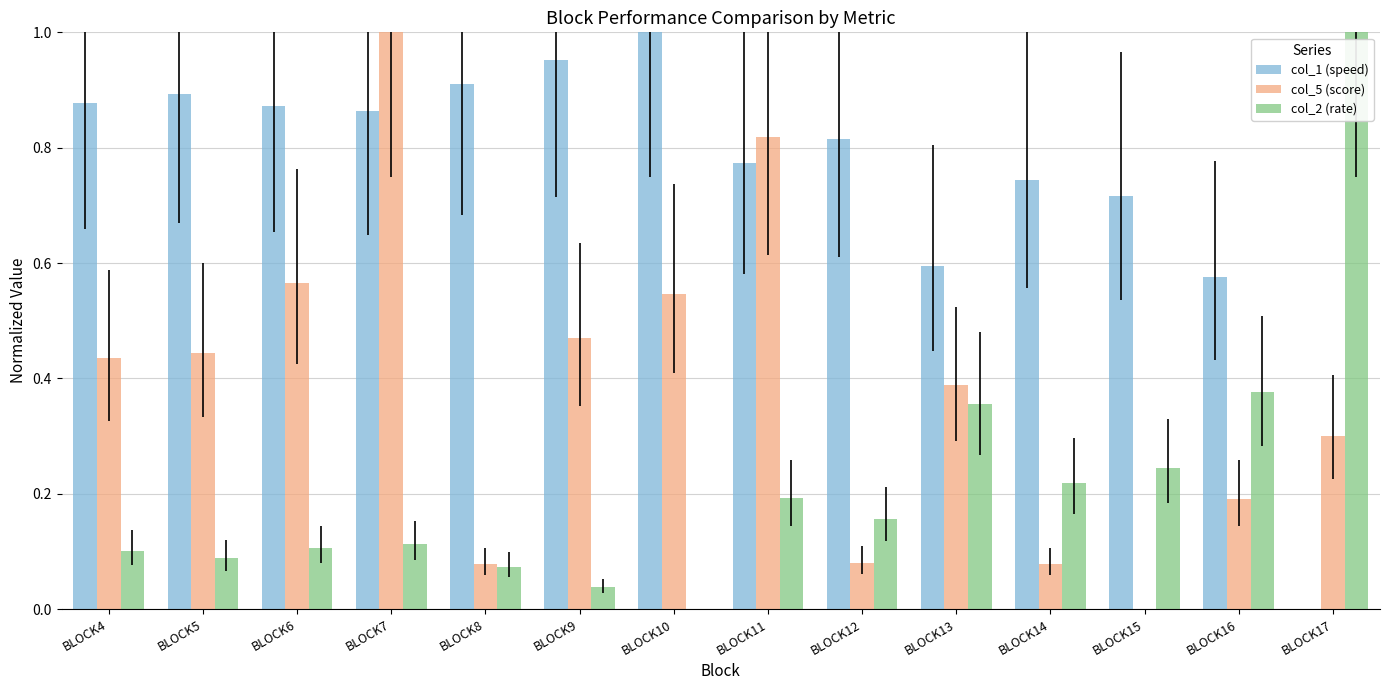

What is the sum of all col_2 (rate) values?

3.1